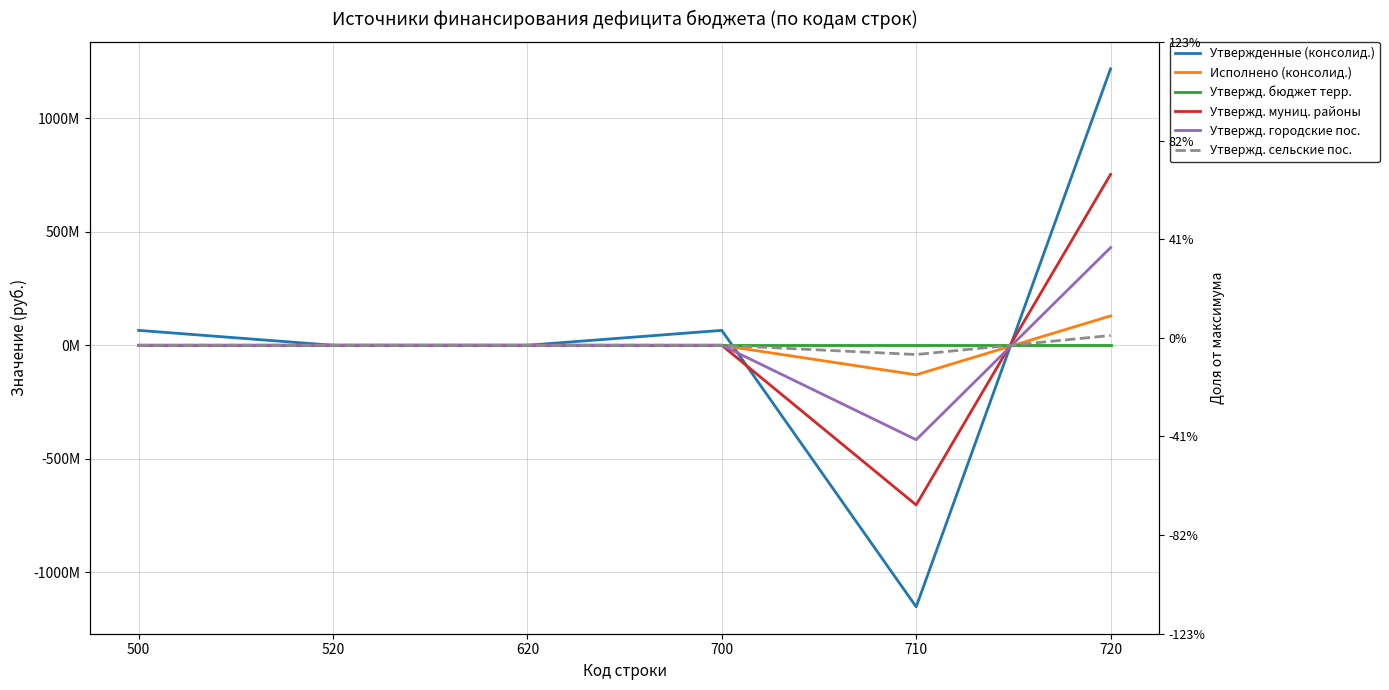

At how many categories does at least one series exceed -385486274?

6